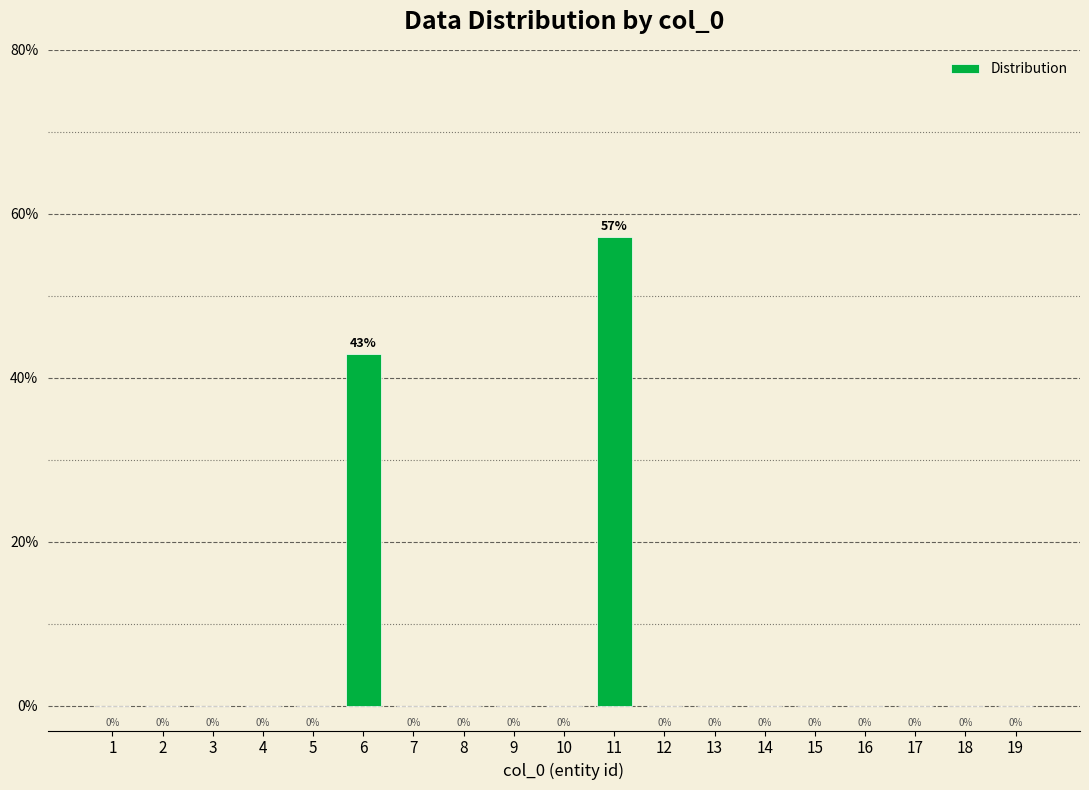

Are the bars horizontal?

No